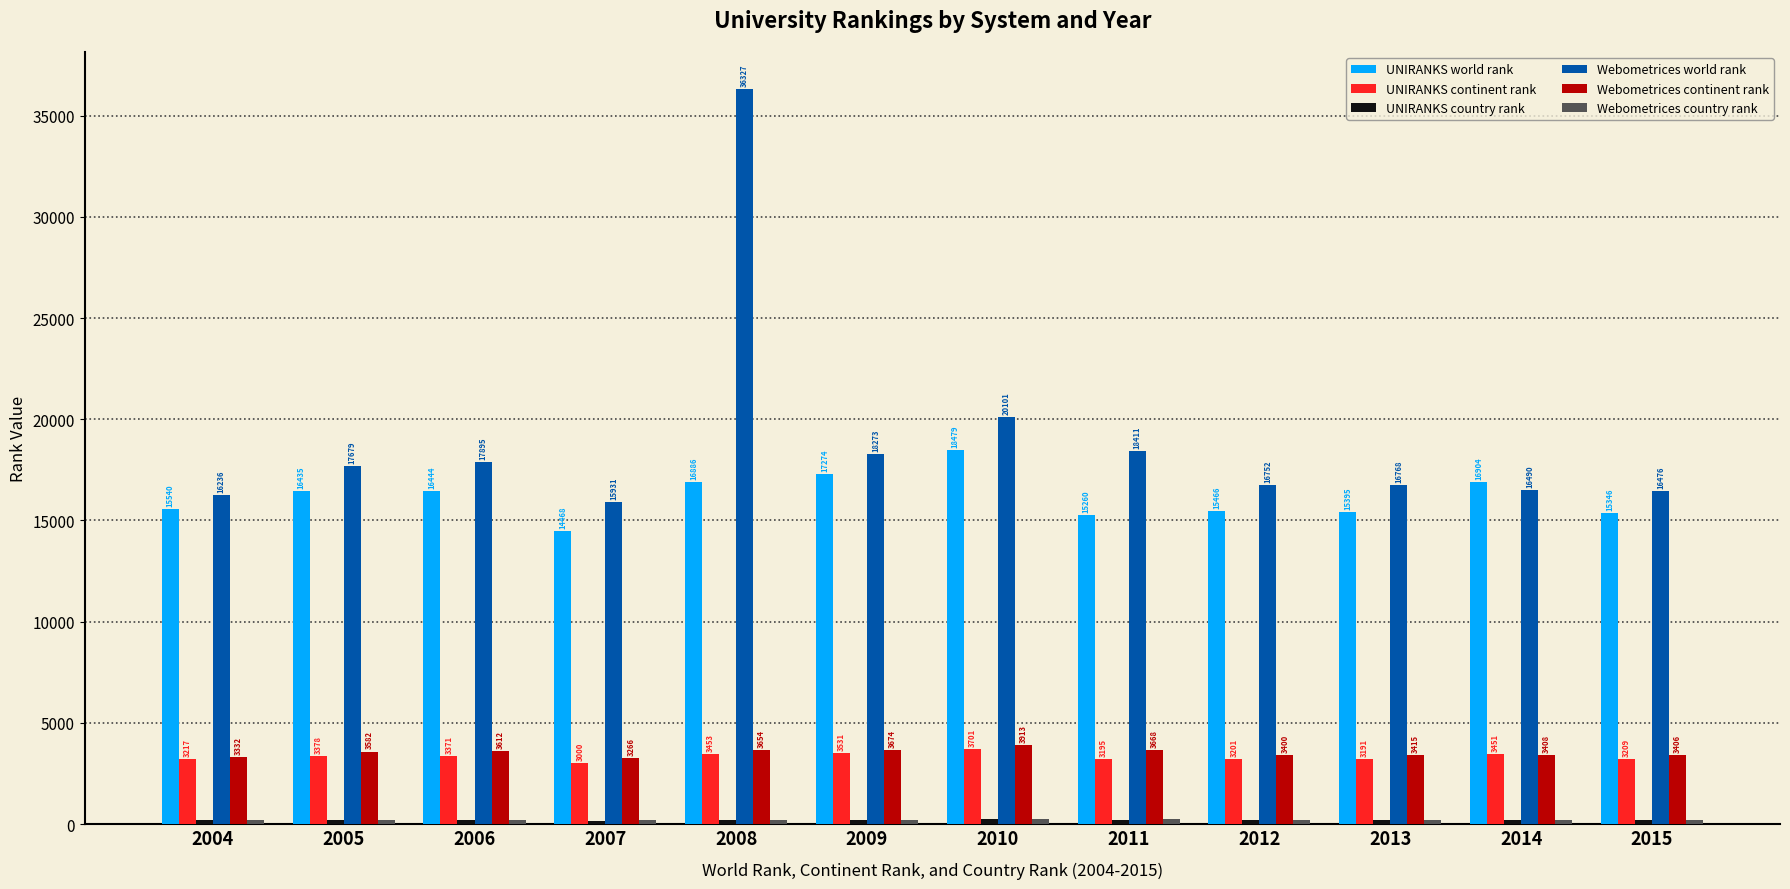

What is the total value across all series at 2015?

38811